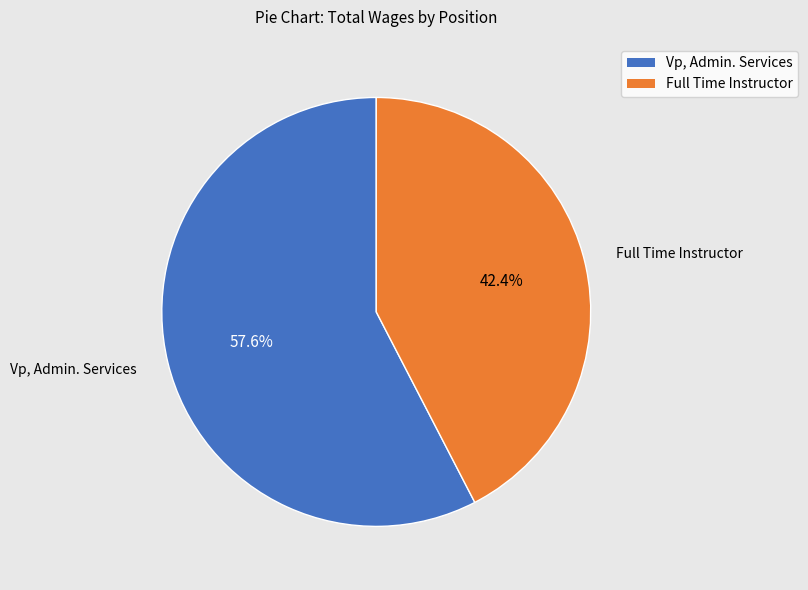

Which category has the smallest portion of the pie?

Full Time Instructor